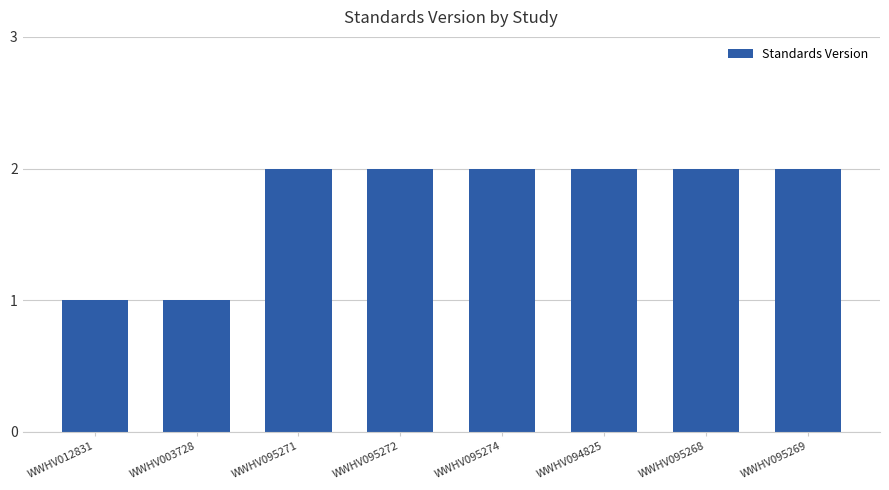

What is the greatest value displayed?

2